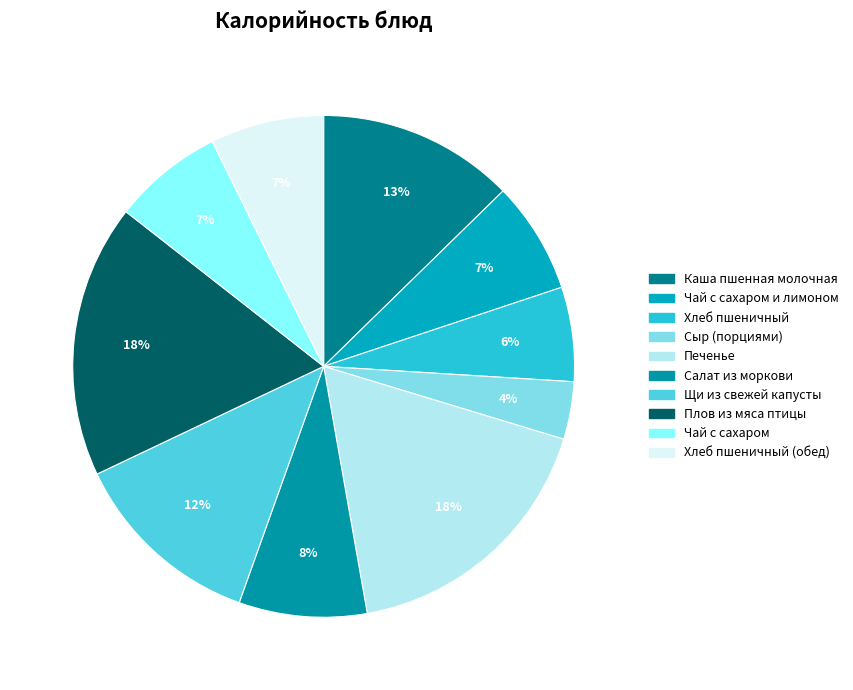

Do Чай с сахаром and Хлеб пшеничный (обед) together represent more than half of the pie?

No